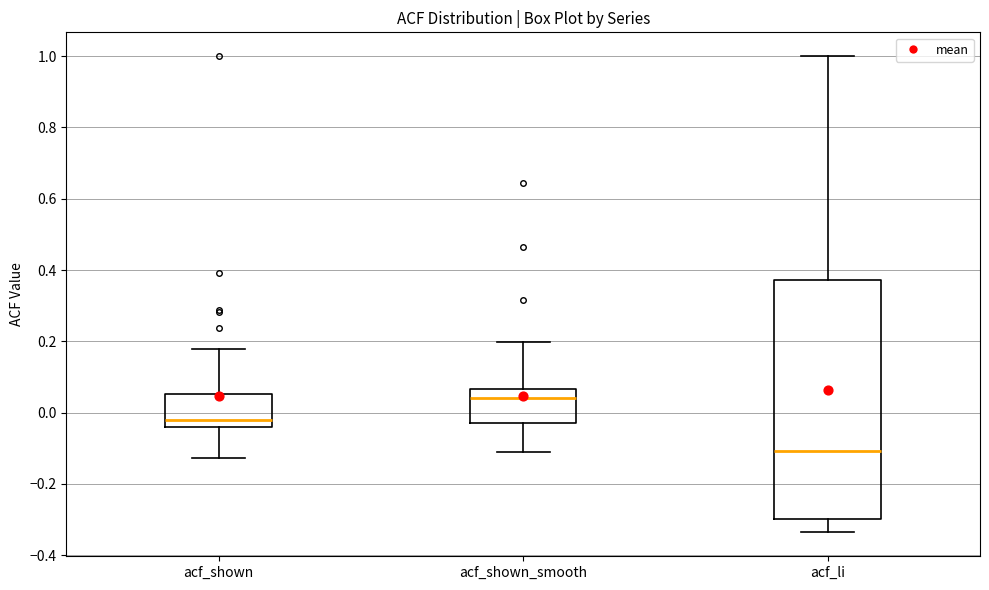

Where is the lower edge of the box for acf_li on the y-axis? The values are not printed on the chart, so give them approximately, as read against the axis.

-0.30